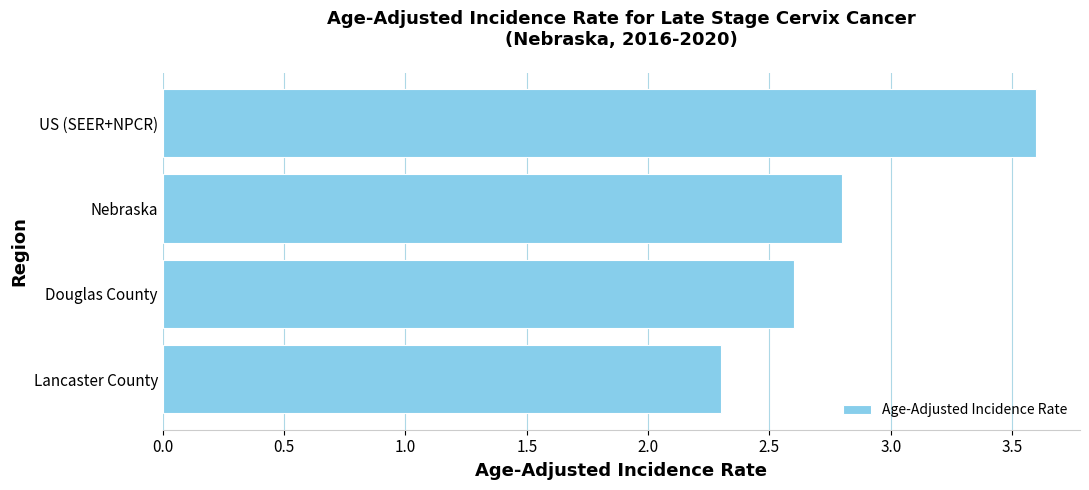

The value at Nebraska is 2.8. True or false?

True